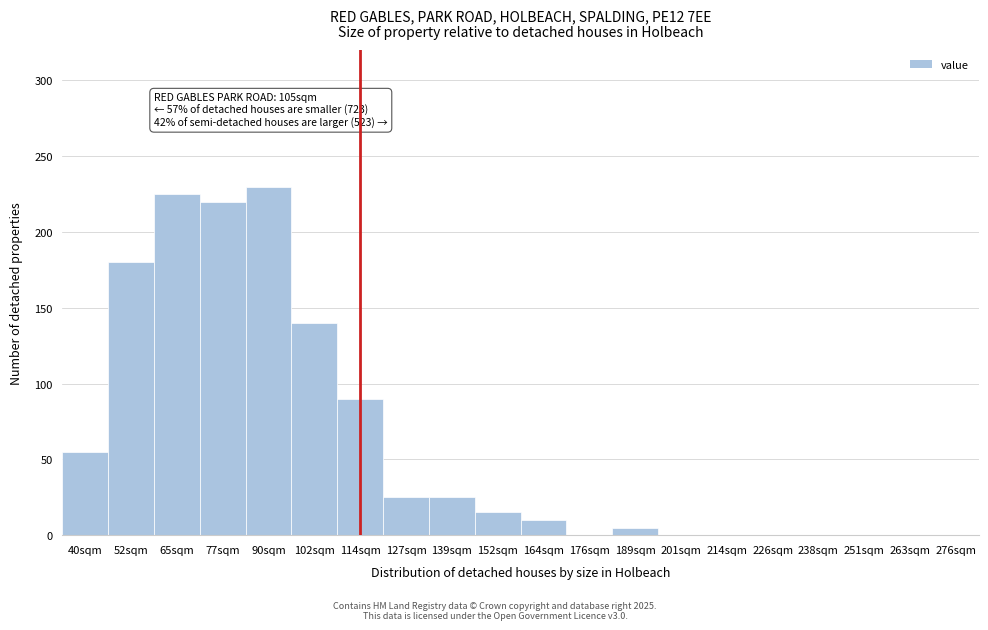

Reading left to right, transcribe all the data shown in this chart.

40sqm=55	52sqm=180	65sqm=225	77sqm=220	90sqm=230	102sqm=140	114sqm=90	127sqm=25	139sqm=25	152sqm=15	164sqm=10	176sqm=0	189sqm=5	201sqm=0	214sqm=0	226sqm=0	238sqm=0	251sqm=0	263sqm=0	276sqm=0